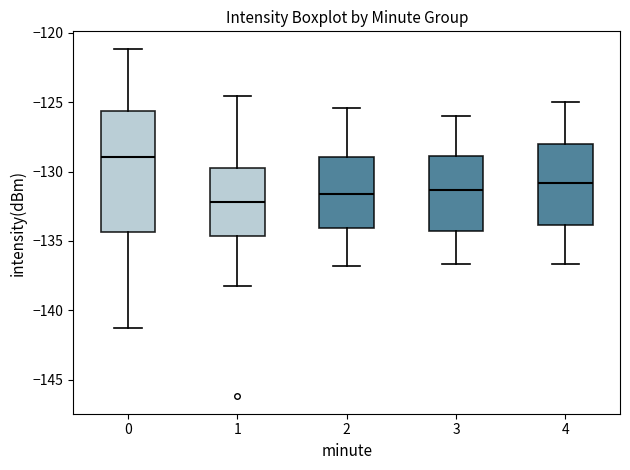

Reading left to right, read every box against the y-axis: the position of its median line, the range the box covers, and the ends of its whiskers. The values are not printed on the chart, so give them approximately, as read against the axis.

0: median -129.0, box -134.5 to -125.5, whiskers -141.5 to -121.0
1: median -132.0, box -134.5 to -129.5, whiskers -138.0 to -124.5
2: median -131.5, box -134.0 to -129.0, whiskers -137.0 to -125.5
3: median -131.5, box -134.5 to -129.0, whiskers -136.5 to -126.0
4: median -131.0, box -134.0 to -128.0, whiskers -136.5 to -125.0